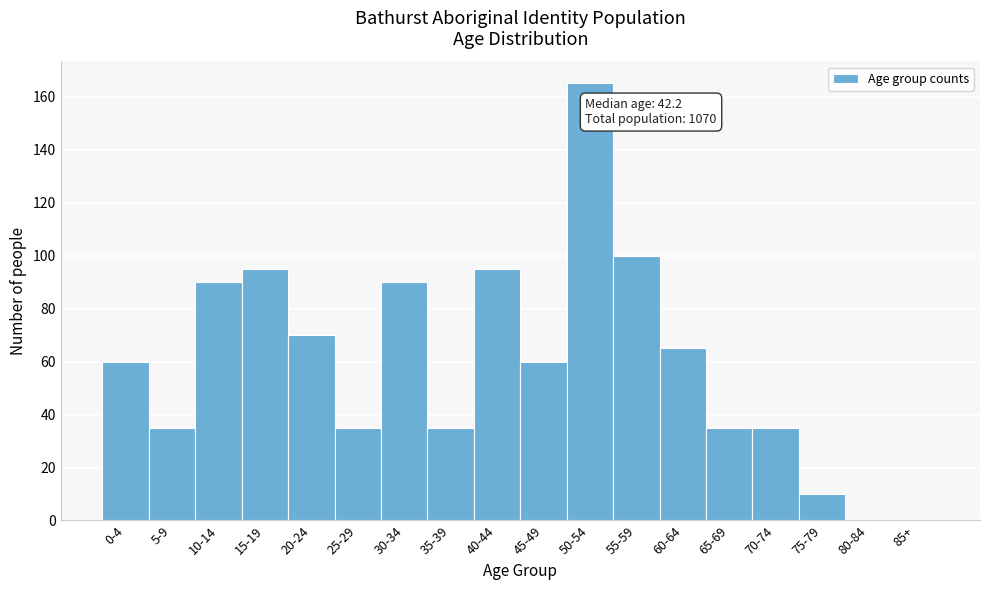

Reading right to left, transcribe all the data shown in this chart.

85+=0	80-84=0	75-79=10	70-74=35	65-69=35	60-64=65	55-59=100	50-54=165	45-49=60	40-44=95	35-39=35	30-34=90	25-29=35	20-24=70	15-19=95	10-14=90	5-9=35	0-4=60